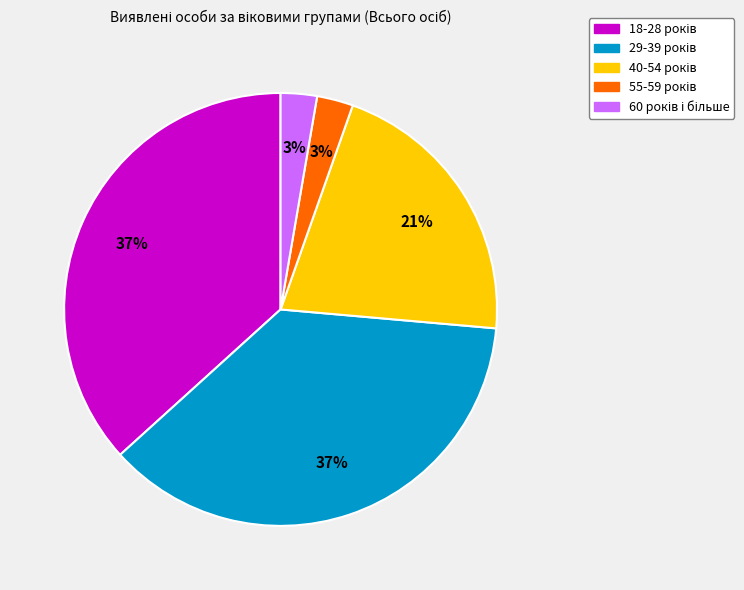

To the nearest percent, what is the difference between the largest and smallest slice percentages?

34%